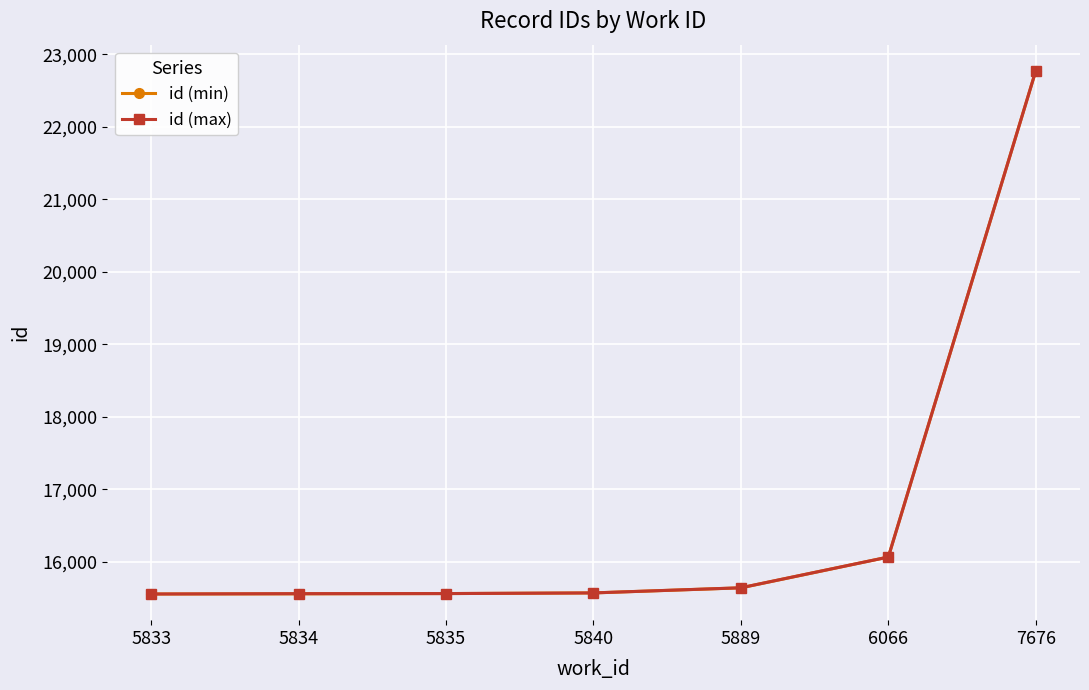

True or false: id (max) has more than 2 points higher than both neighbors.

False